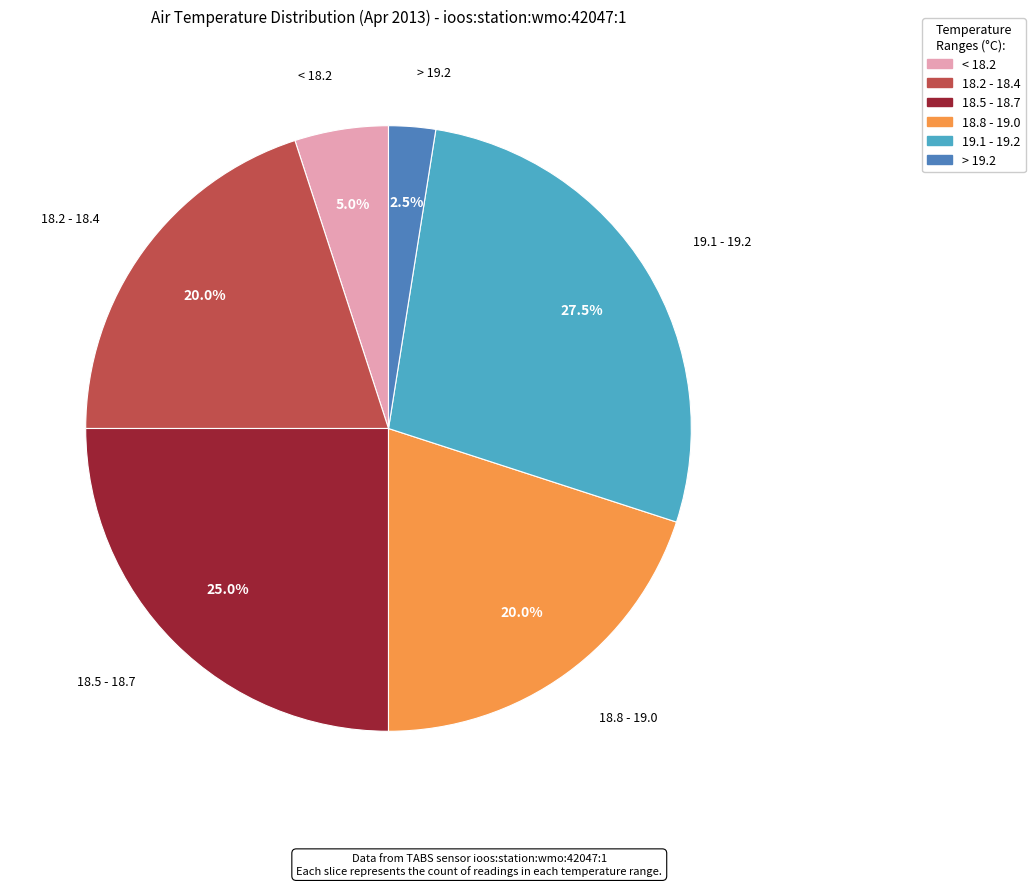

Which category has the smallest portion of the pie?

> 19.2